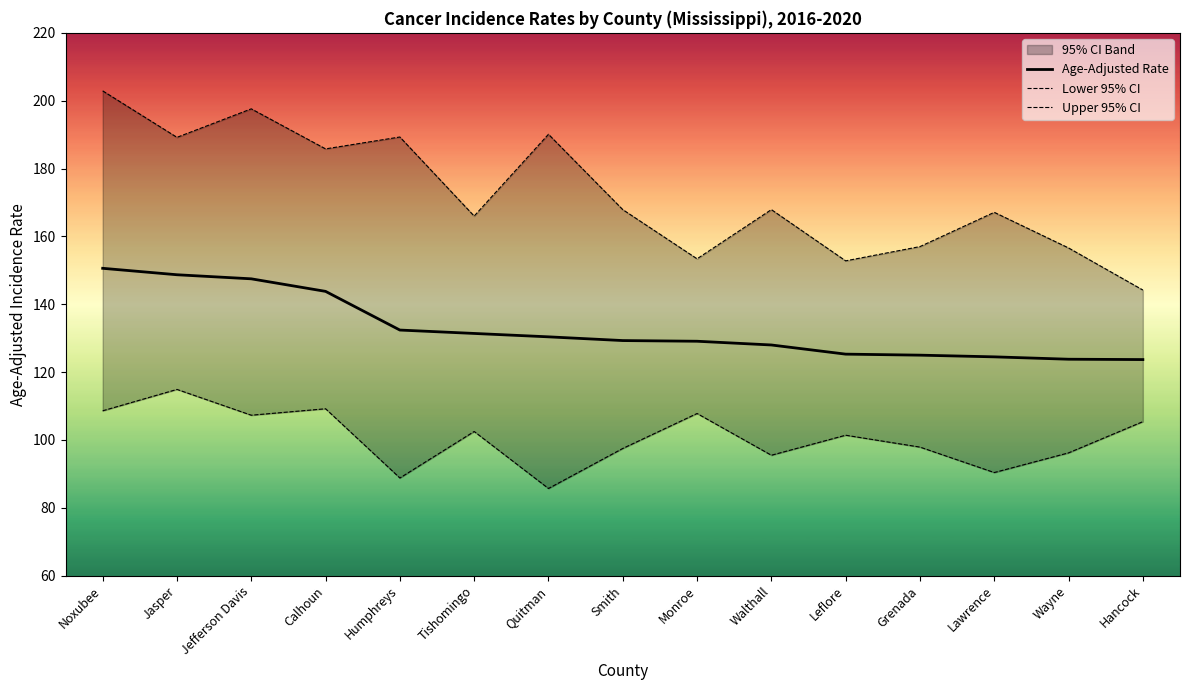

What is the highest value of the Age-Adjusted Rate series?

150.6